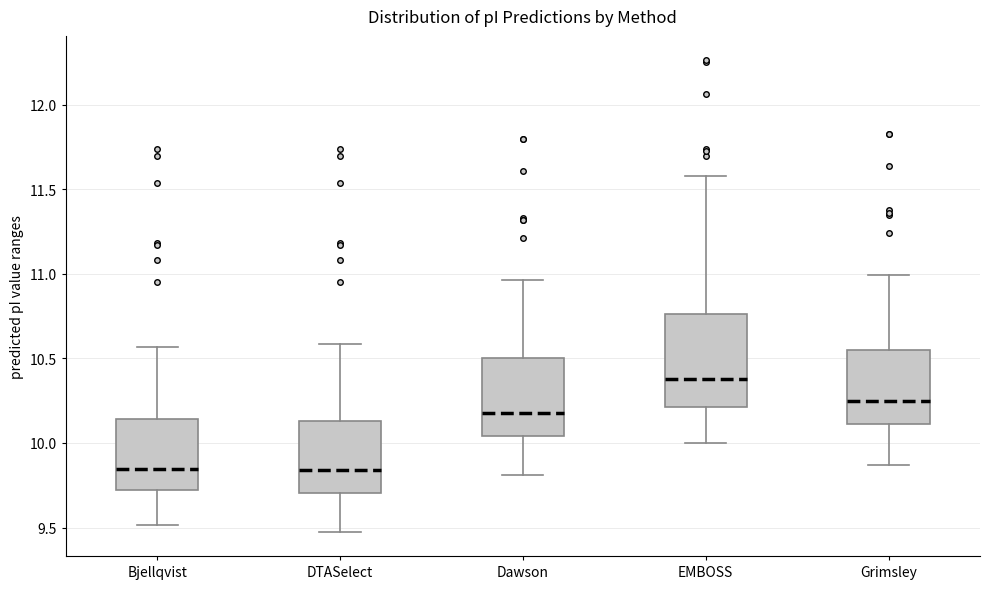

Reading left to right, transcribe this box plot: for each box, give where its median line is, the range the box spans, and where its two whiskers end, as read against the y-axis. The values are not printed on the chart, so give them approximately, as read against the axis.

Bjellqvist: median 9.85, box 9.70 to 10.15, whiskers 9.50 to 10.55
DTASelect: median 9.85, box 9.70 to 10.15, whiskers 9.45 to 10.60
Dawson: median 10.15, box 10.05 to 10.50, whiskers 9.80 to 10.95
EMBOSS: median 10.40, box 10.20 to 10.75, whiskers 10.00 to 11.60
Grimsley: median 10.25, box 10.10 to 10.55, whiskers 9.85 to 11.00